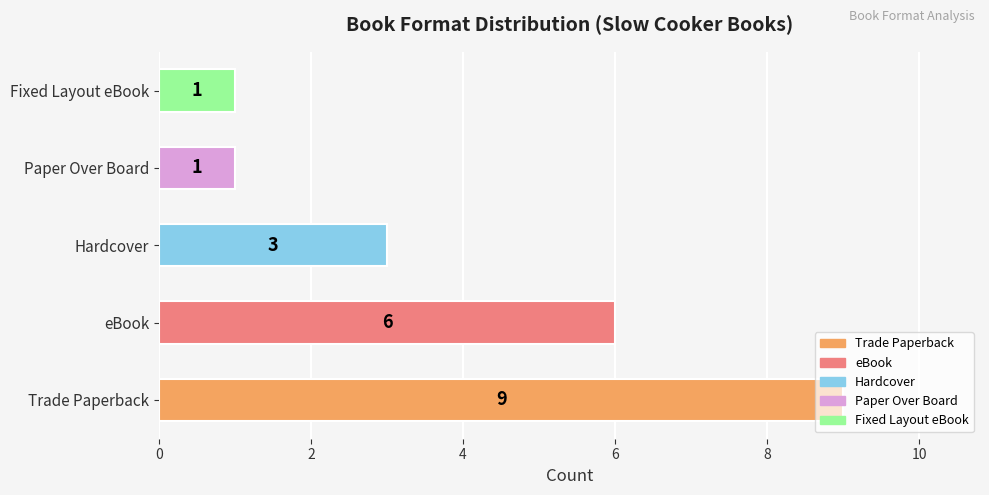

At which category does the chart reach its peak across all series?

Trade Paperback